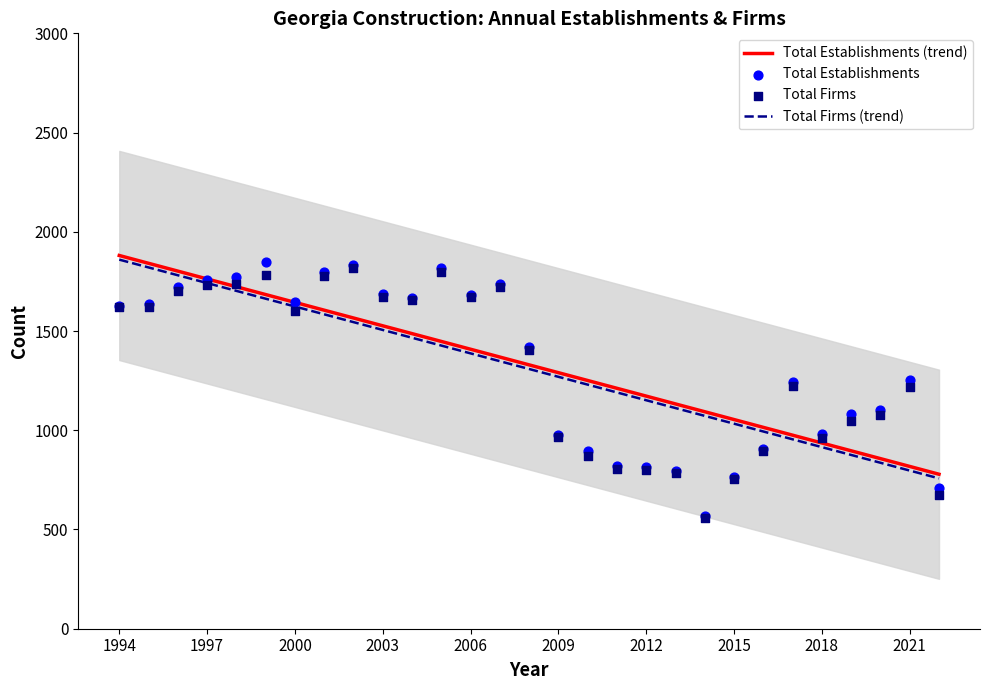

Is the value of Total Establishments at 1996 greater than the value of Total Firms at 2007?

Yes